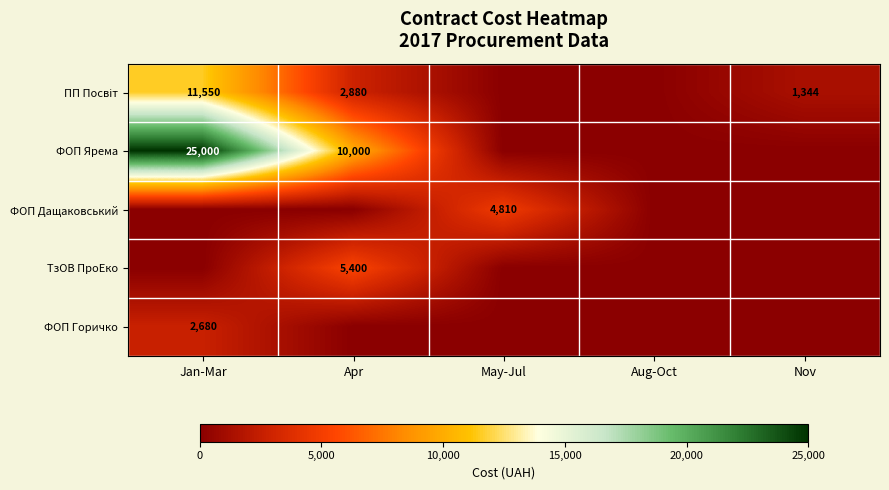

Is it true that ФОП Дащаковський equals 4810 at May-Jul?

True